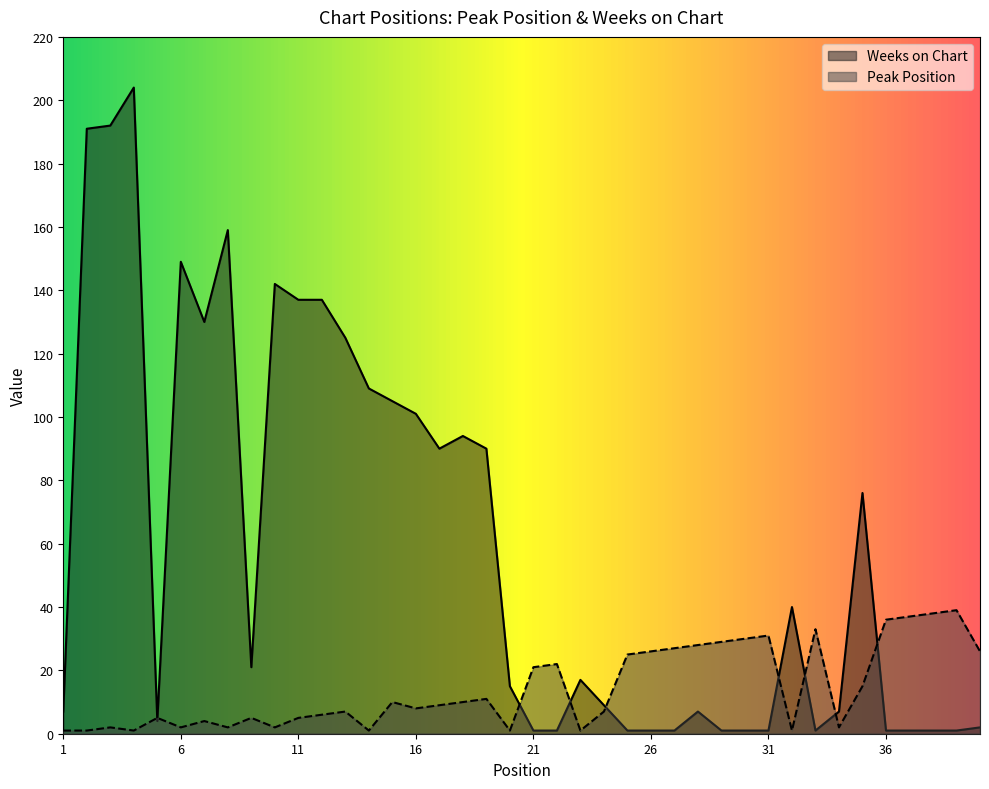

True or false: Peak Position has more than 2 interior local peaks.

True